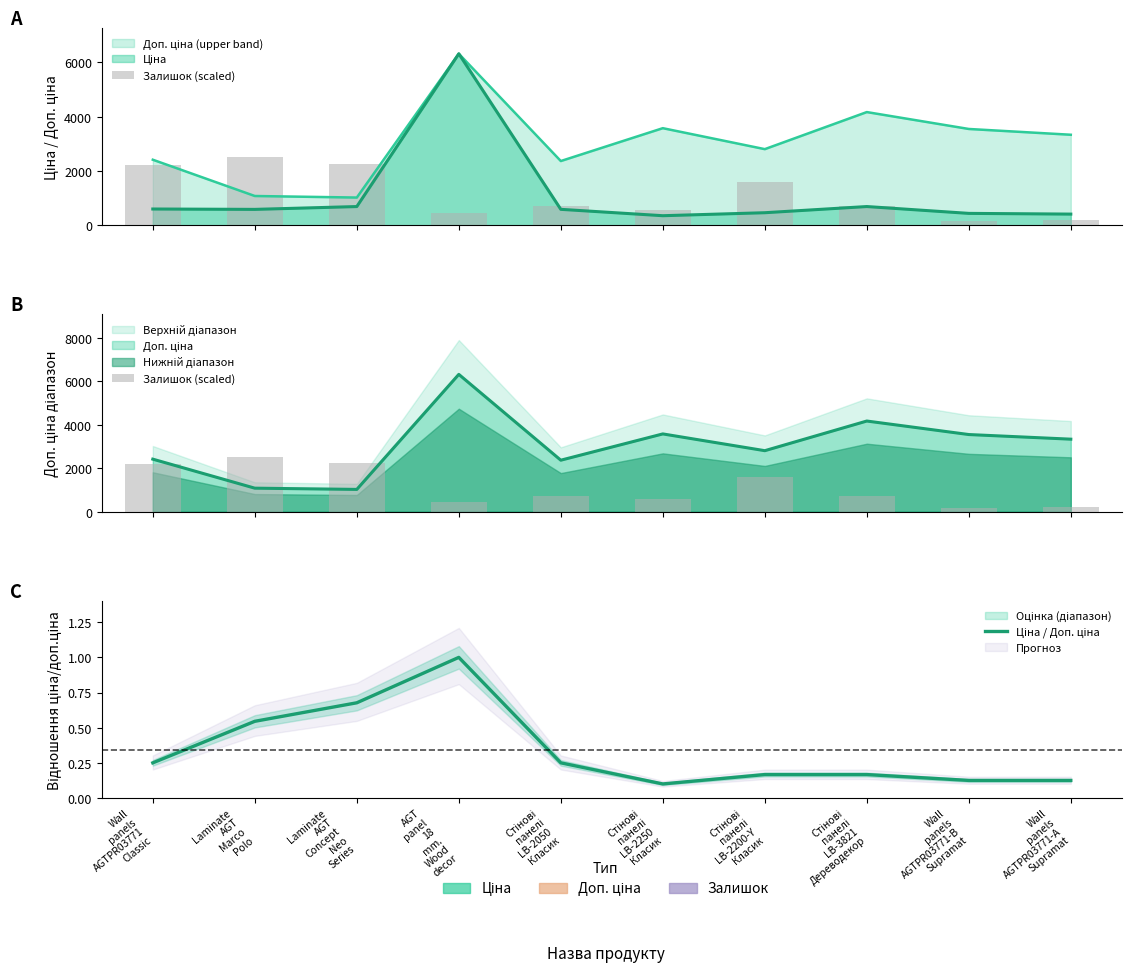

Reading left to right, what are all the values shown in this chart?

Залишок (scaled): 2213.1	2523.5	2260.4	458.8	715.2	573.5	1612.6	715.2	148.4	202.4
Ціна / Доп. ціна: 0.2	0.5	0.7	1.0	0.2	0.1	0.2	0.2	0.1	0.1